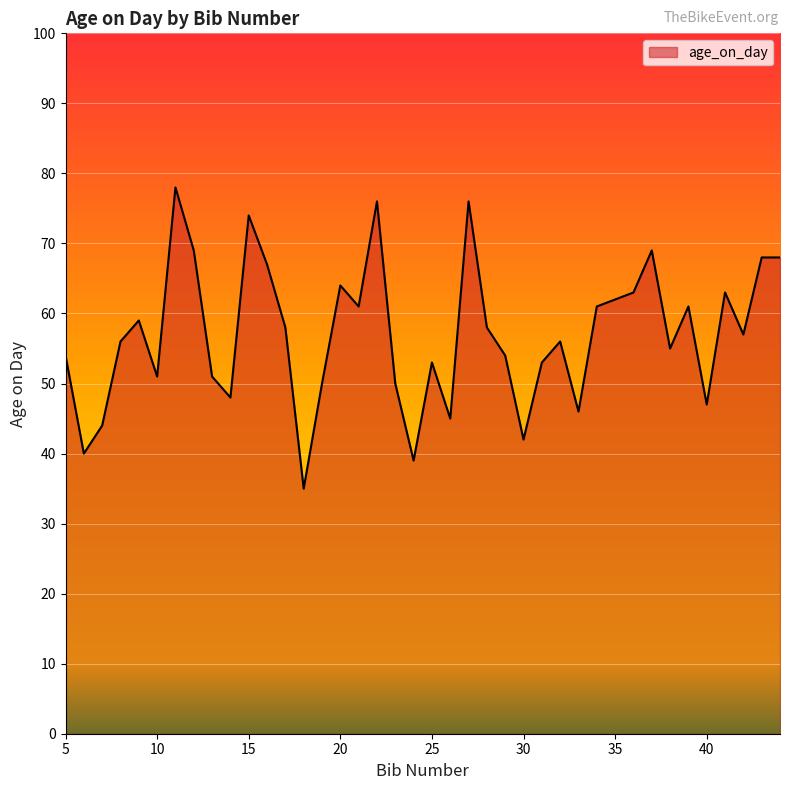

What is the difference between the maximum and minimum values?

43